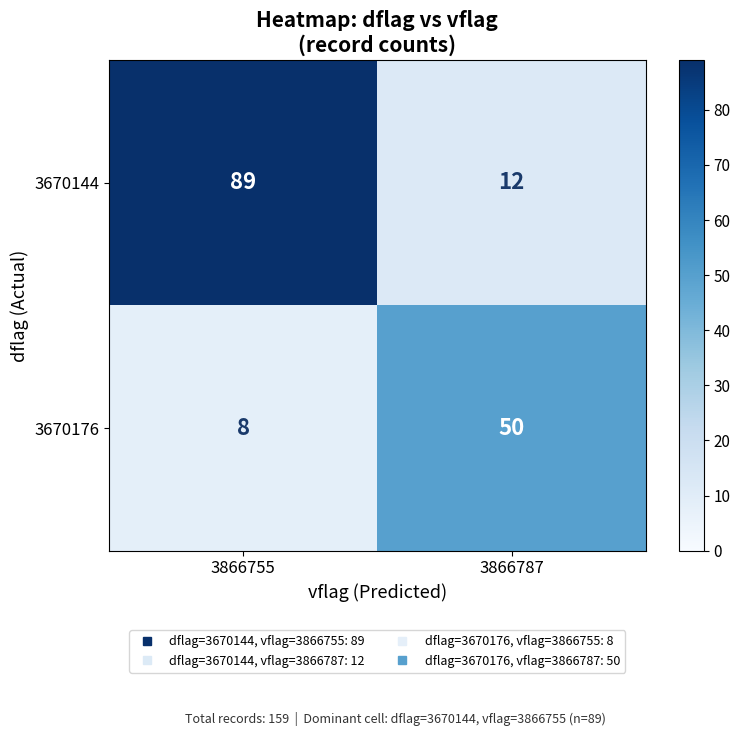

What is the difference between the maximum and minimum values in the 3670144 series?

77